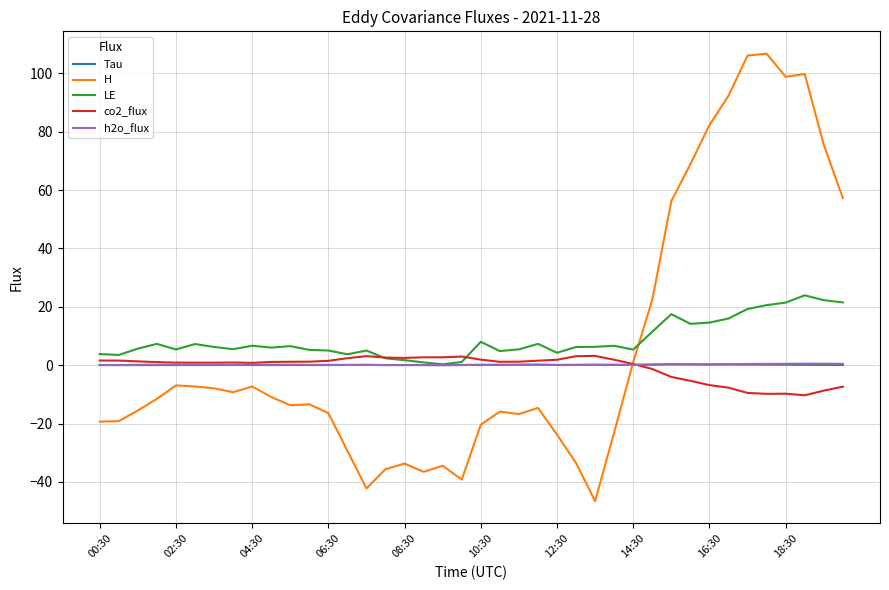

What is the minimum value shown in the chart?

-46.5